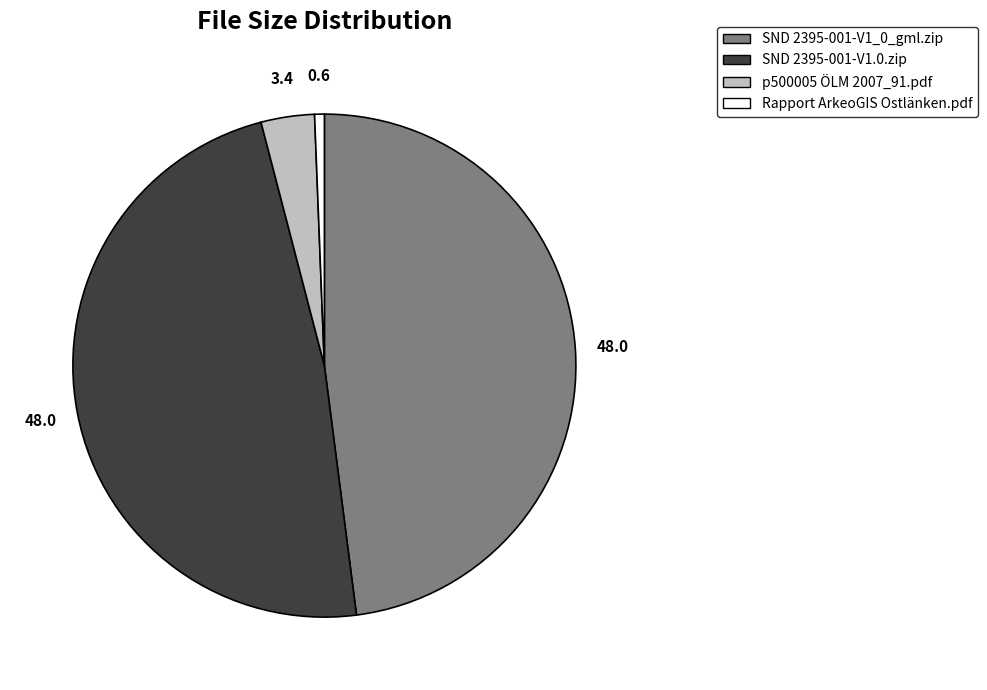

Count the number of slices in the pie.

4